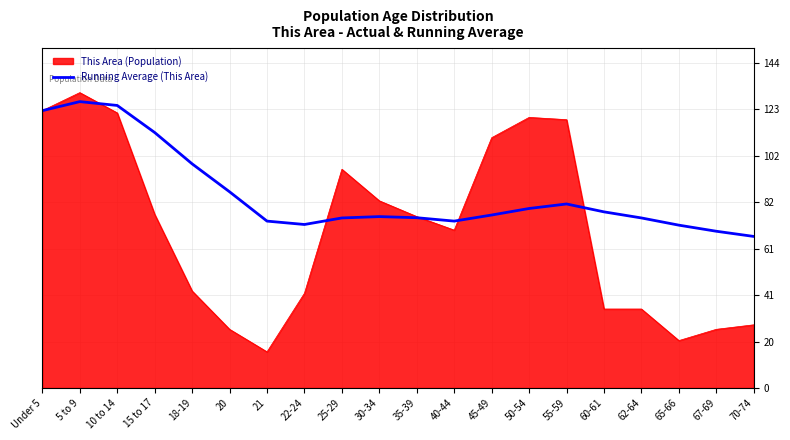

List the series in order of their overall mean, highest first.

Running Average (This Area), This Area (Population)